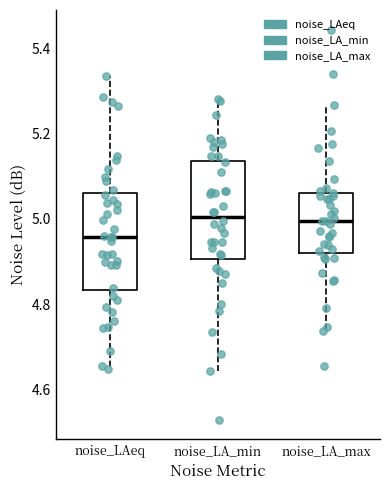

Reading left to right, transcribe this box plot: for each box, give where its median line is, the range the box spans, and where its two whiskers end, as read against the y-axis. The values are not printed on the chart, so give them approximately, as read against the axis.

noise_LAeq: median 4.96, box 4.84 to 5.06, whiskers 4.64 to 5.34
noise_LA_min: median 5.00, box 4.90 to 5.14, whiskers 4.64 to 5.28
noise_LA_max: median 5.00, box 4.92 to 5.06, whiskers 4.74 to 5.26